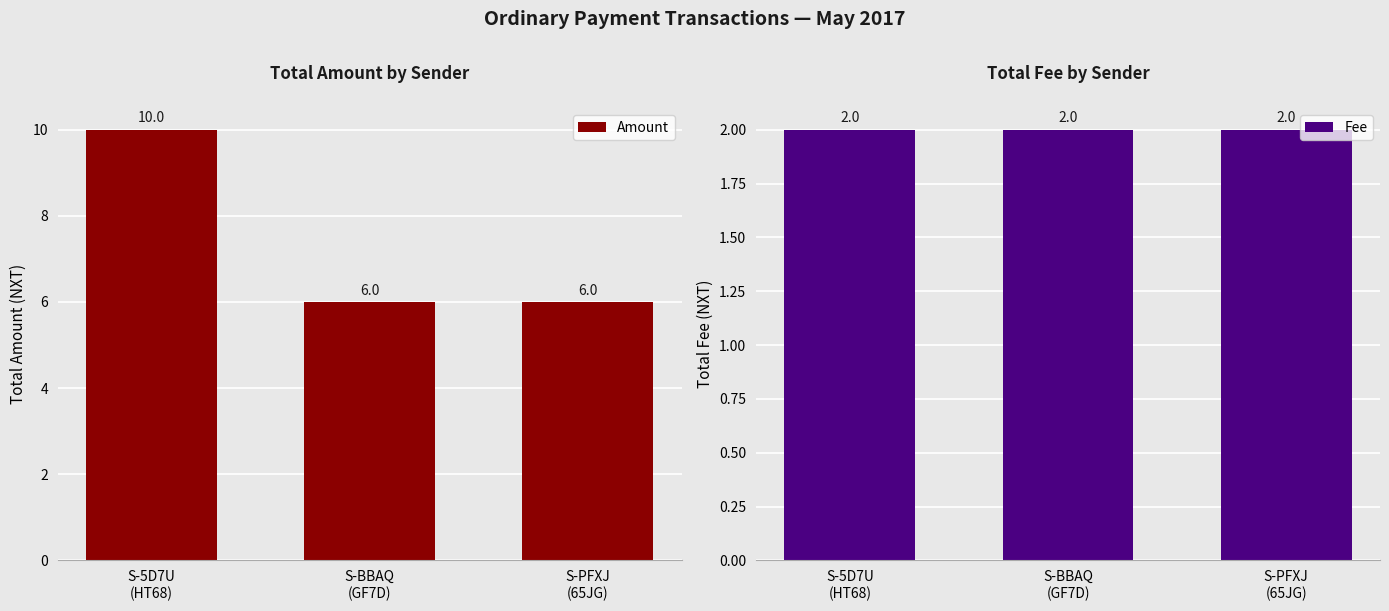

List the series in order of their overall mean, lowest first.

Fee, Amount